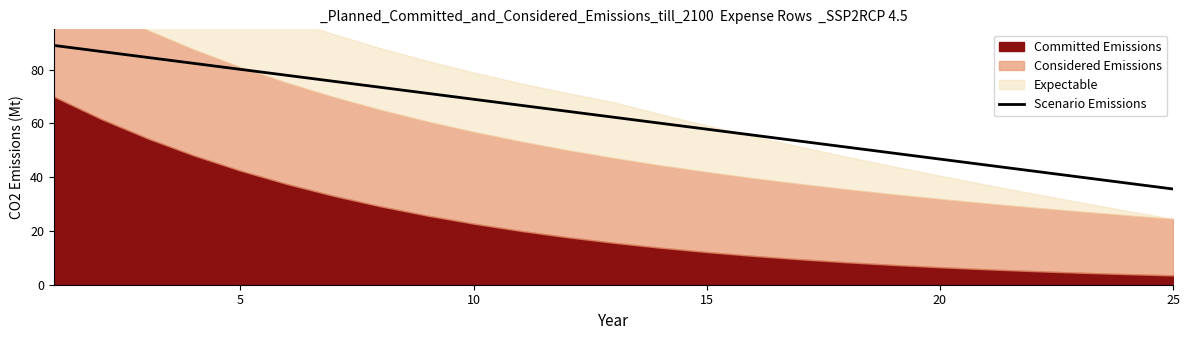

What is the value of the 3rd point from the left?

84.6